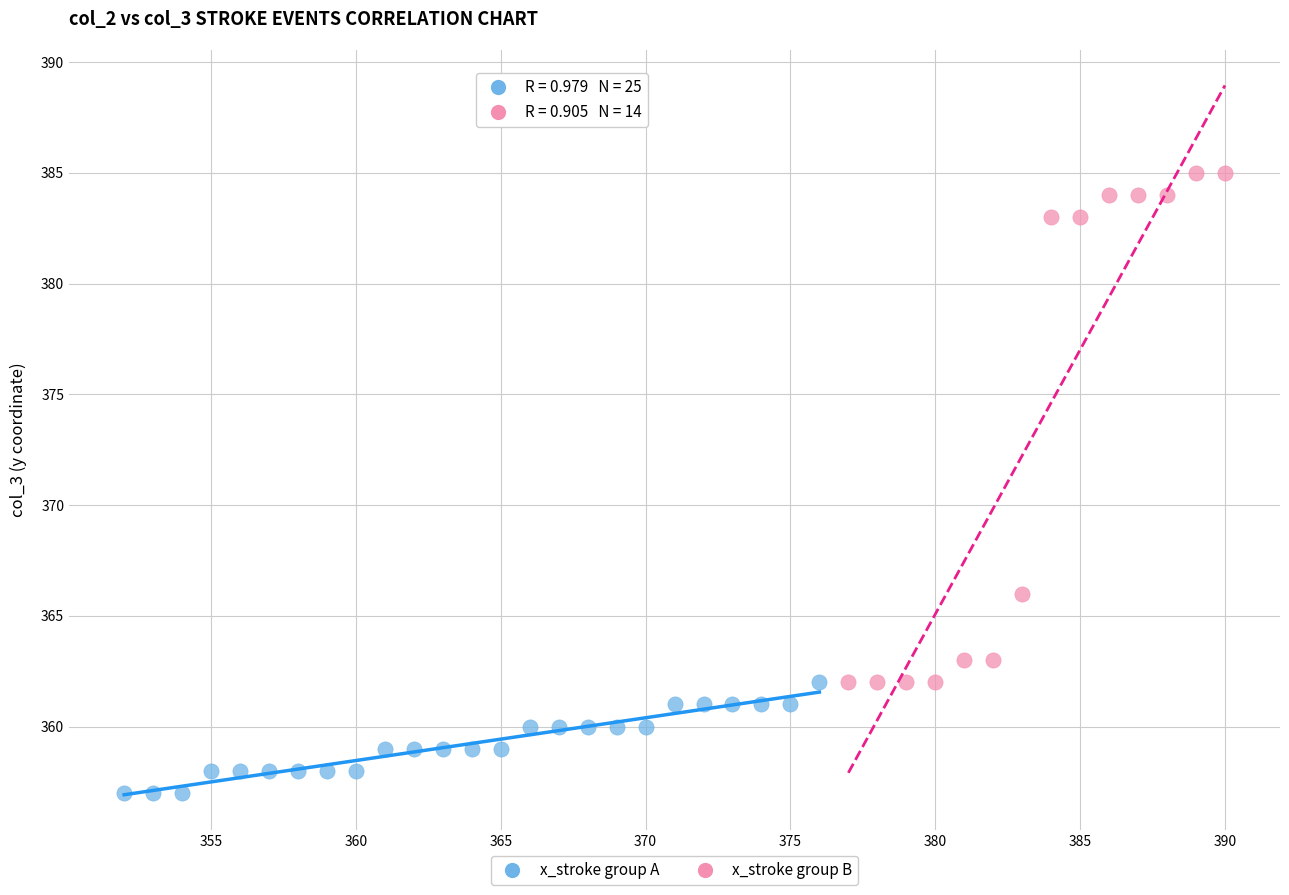

Which series reaches the minimum Y coordinate?

x_stroke group A